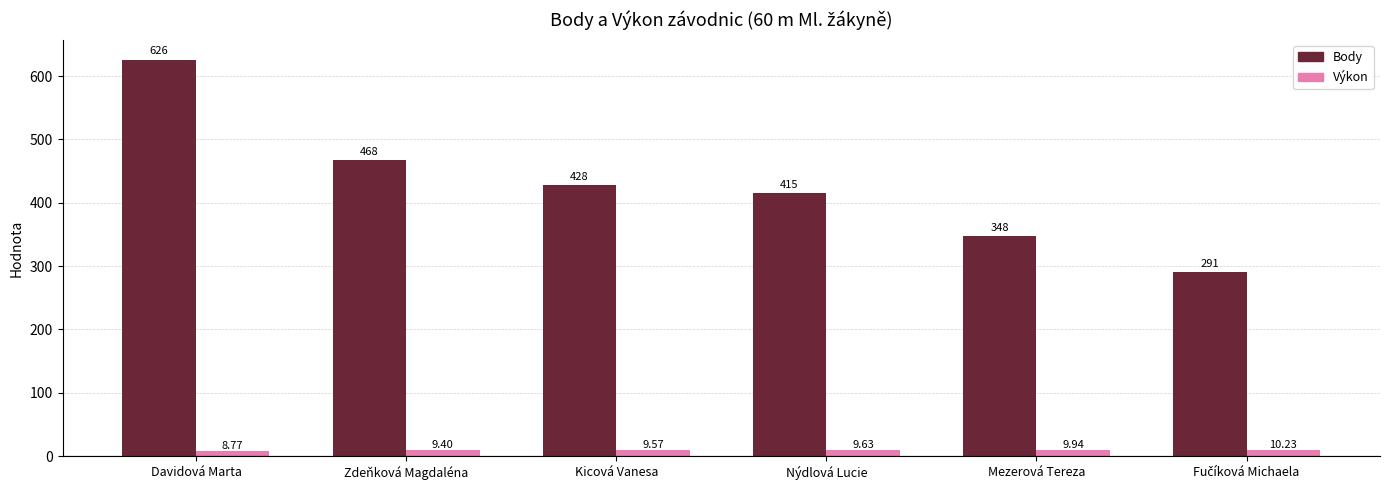

Which series has the widest spread of values?

Body